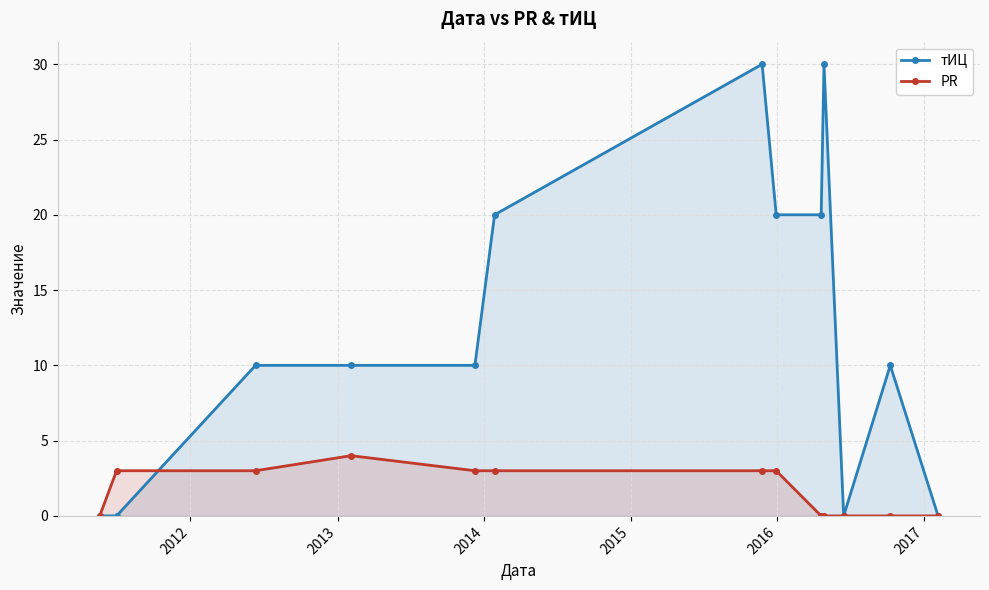

What is the value of the тИЦ point at the 6th from the left?

20